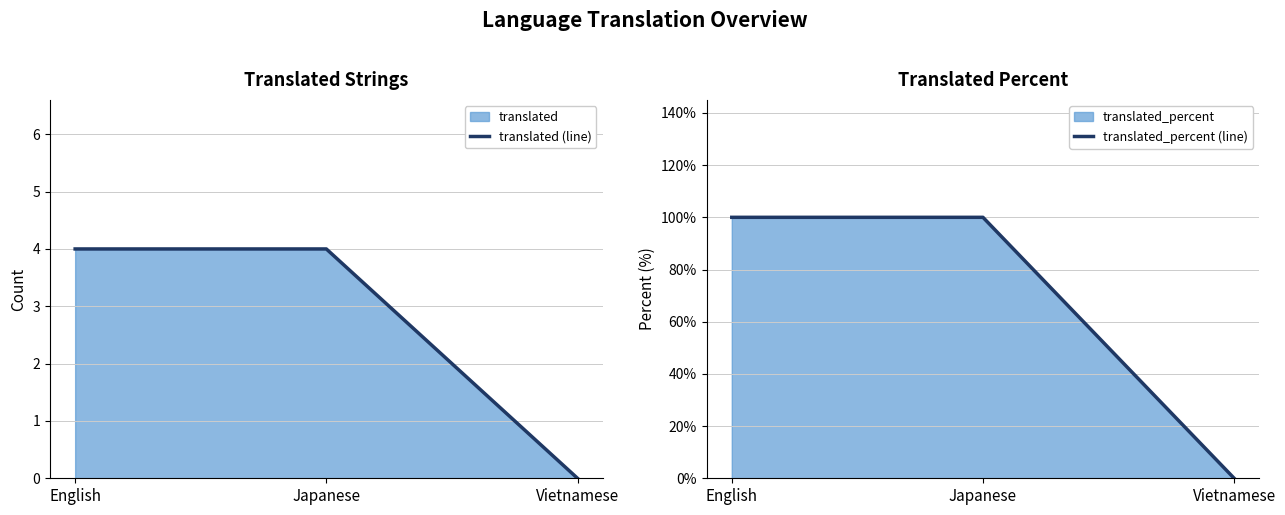

What is the difference between the highest and lowest values at Japanese?

96